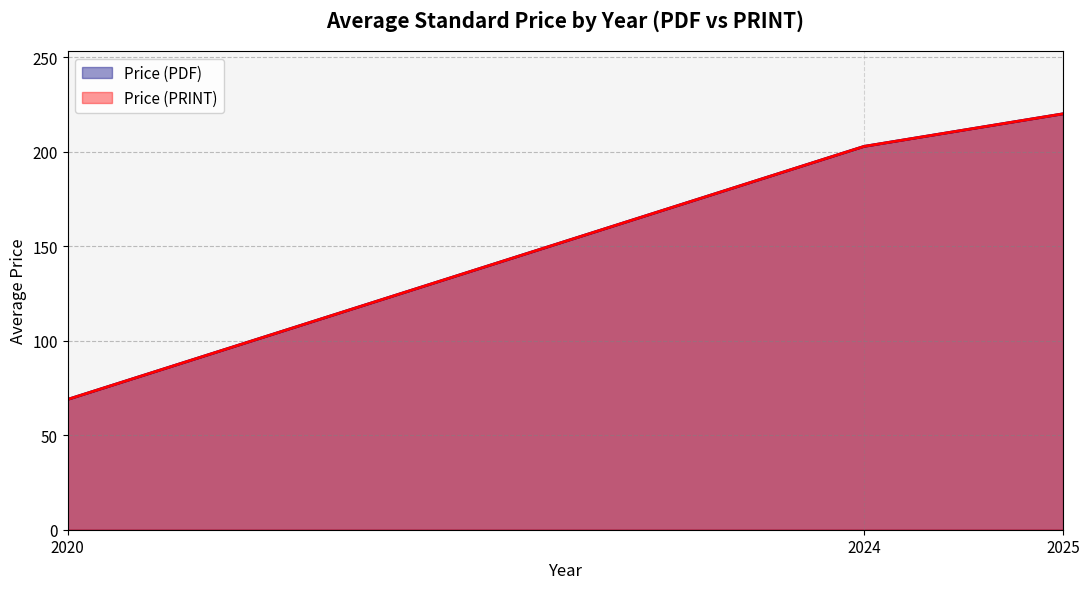

Which series has the widest spread of values?

Price (PDF)